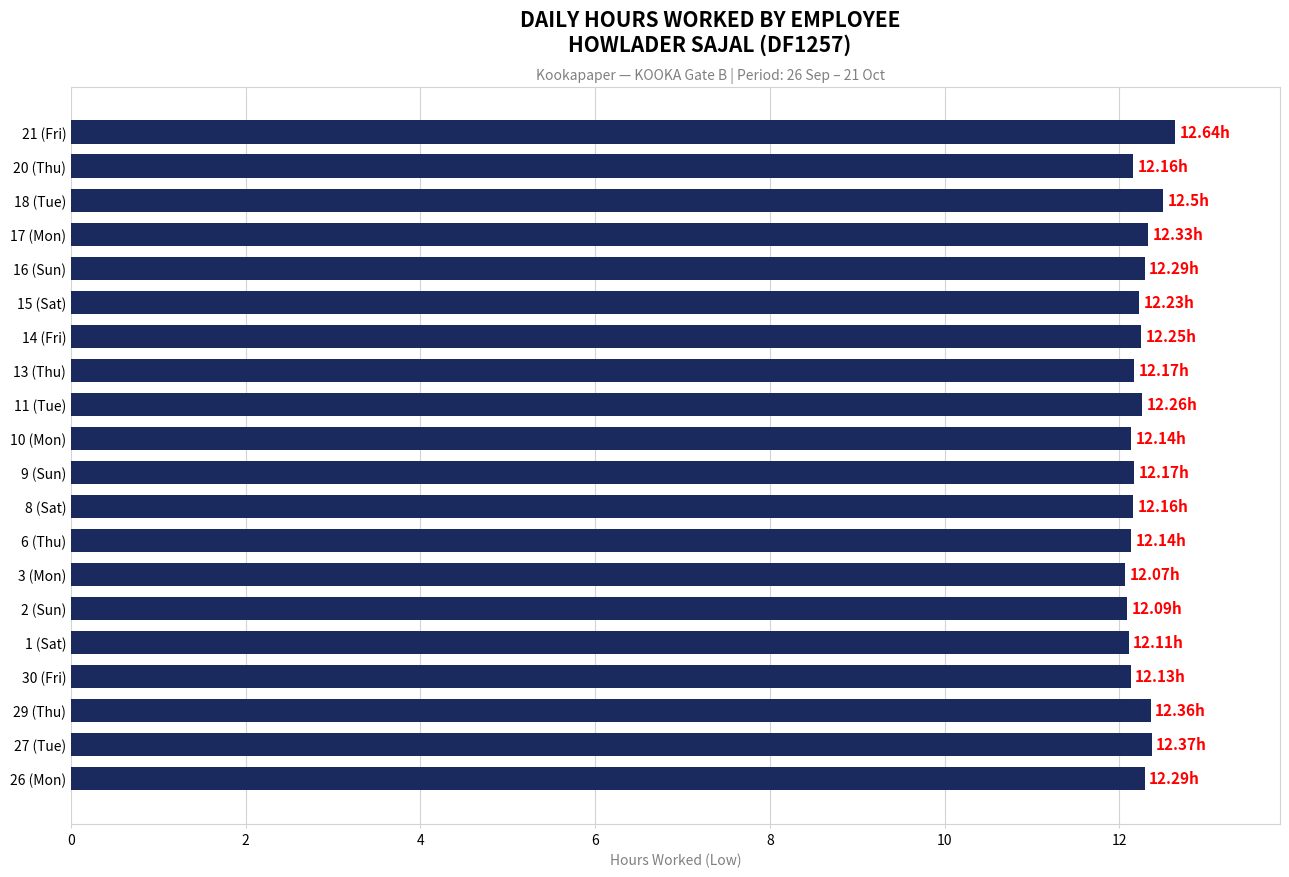

What is the difference between the second highest and second lowest values?

0.4